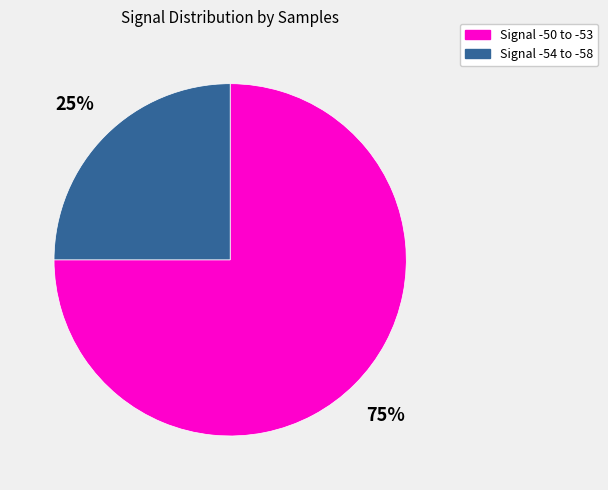

Is there any slice that represents more than half of the pie?

Yes